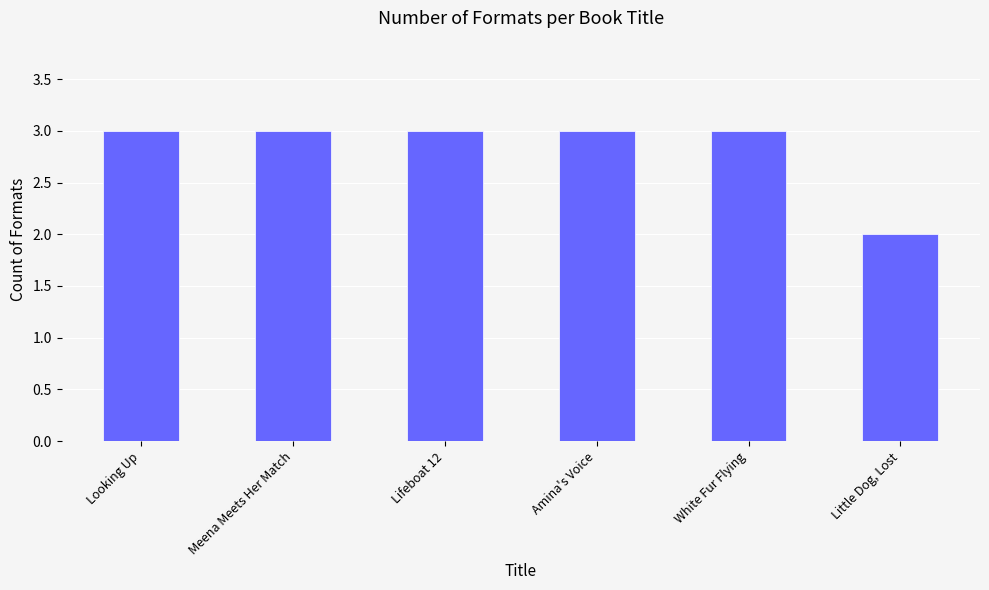

What value does the data have at Meena Meets Her Match?

3